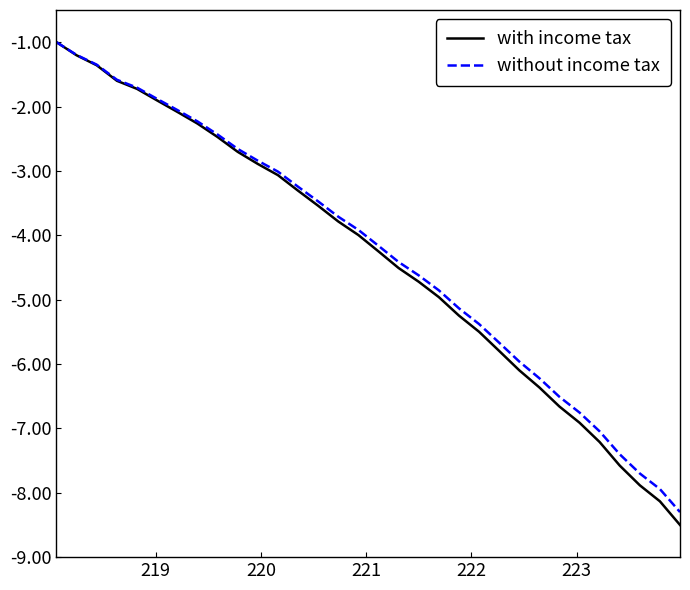

True or false: with income tax has more than 2 points higher than both neighbors.

False